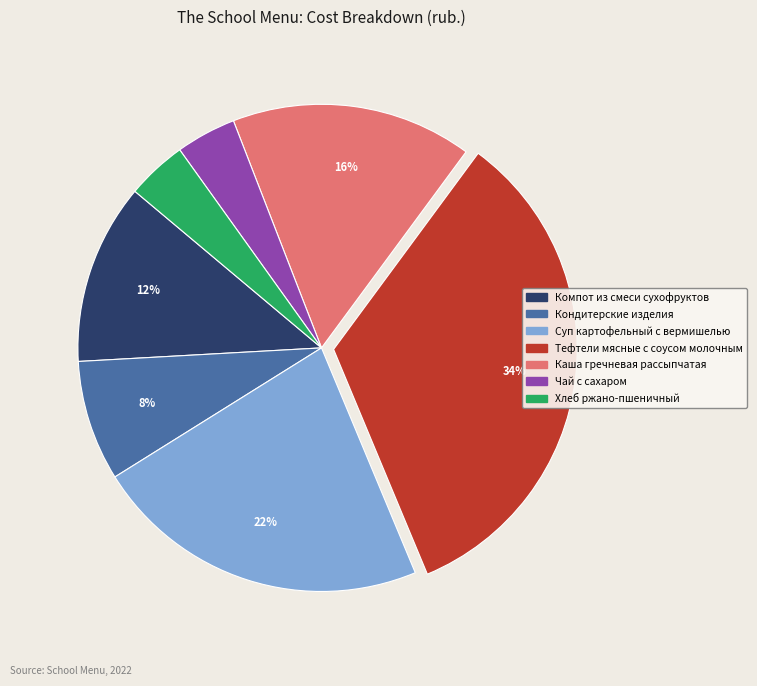

True or false: Тефтели мясные с соусом молочным accounts for 22% of the total.

False